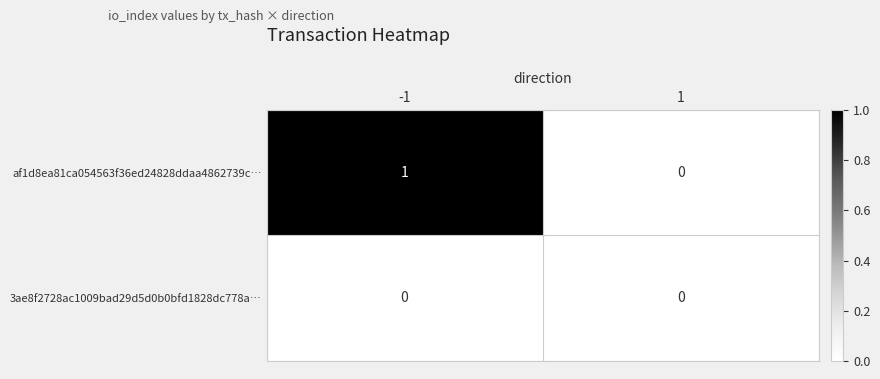

Which series has the largest total across all categories?

af1d8ea81ca054563f36ed24828ddaa4862739c…